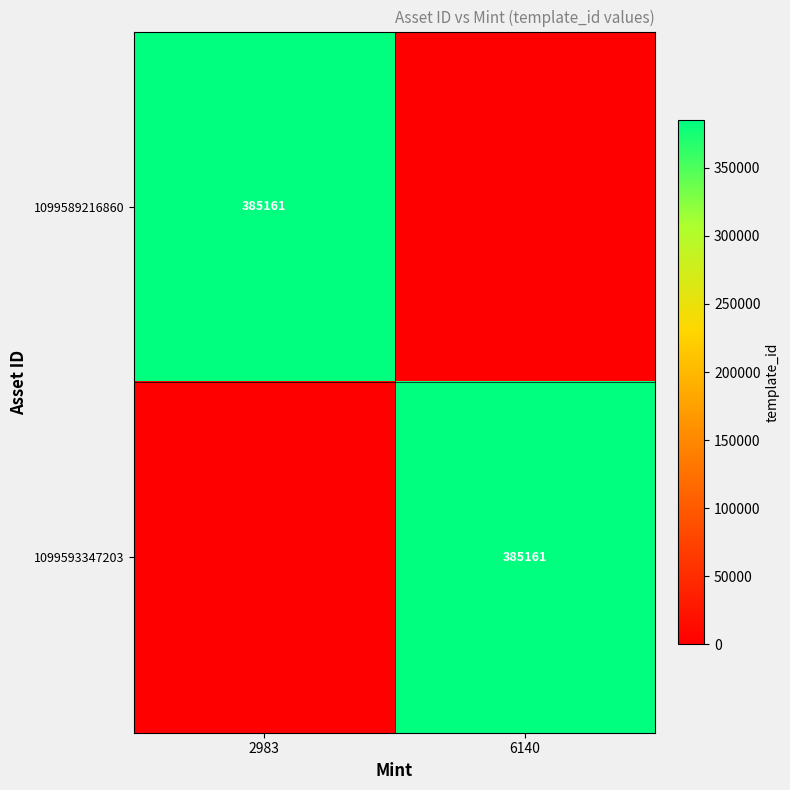

What is the spread (max minus min) of values at 2983?

385161